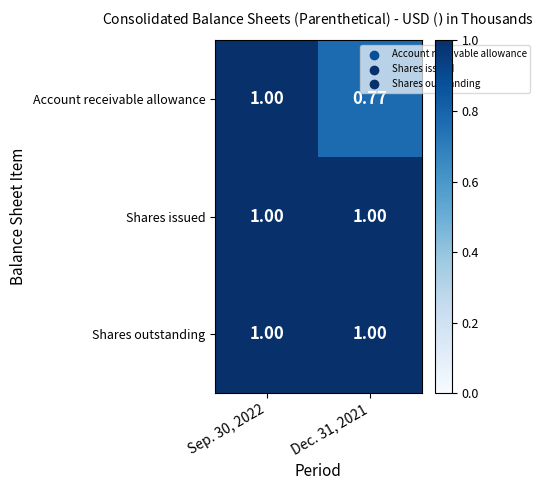

Which series has the largest range (max minus min)?

Account receivable allowance